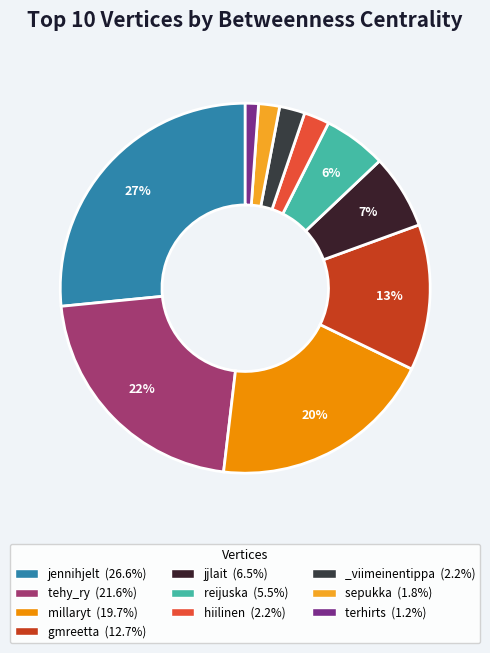

Is hiilinen the majority of the pie?

No